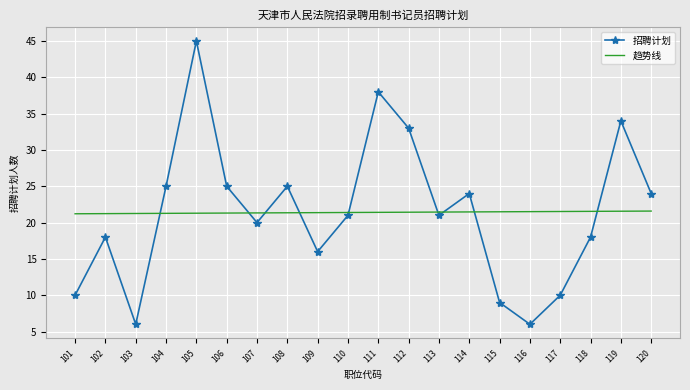

How many intersections are there between 趋势线 and 招聘计划?

9